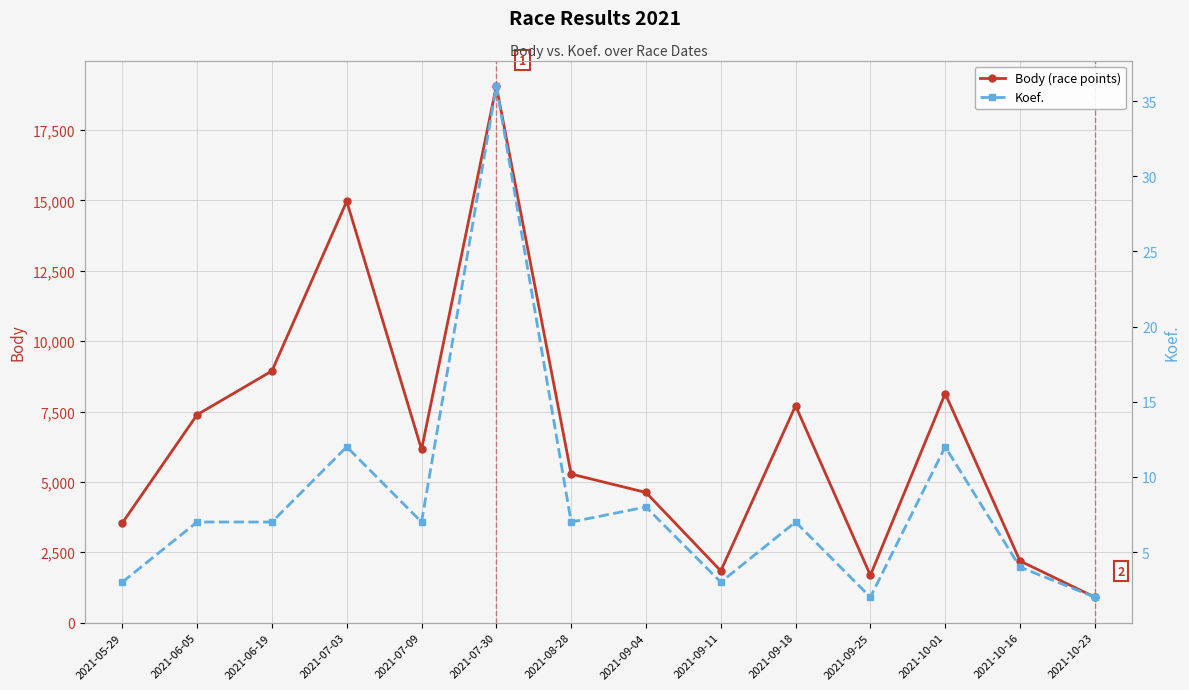

Reading right to left, list all the values displayed in this chart.

Body (race points): 906	2193	8139	1683	7707	1839	4625	5279	19059	6154	14966	8940	7387	3541
Koef.: 2	4	12	2	7	3	8	7	36	7	12	7	7	3